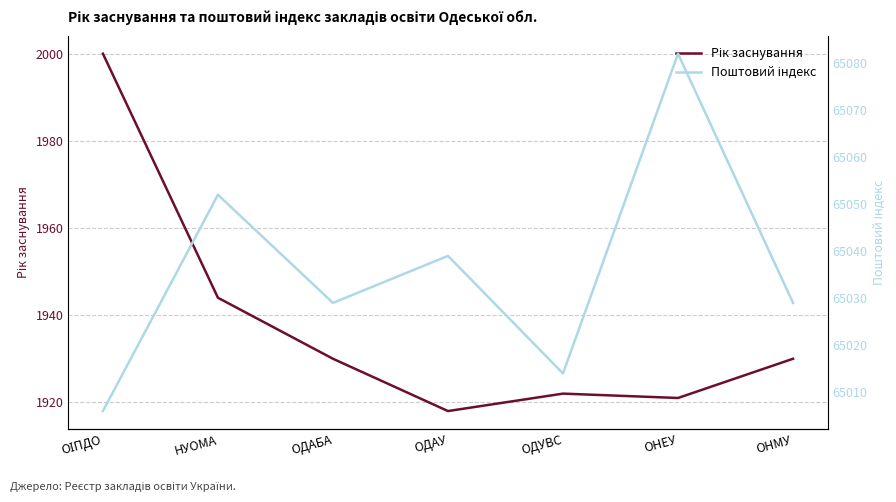

What is the maximum value for Рік заснування?

2000